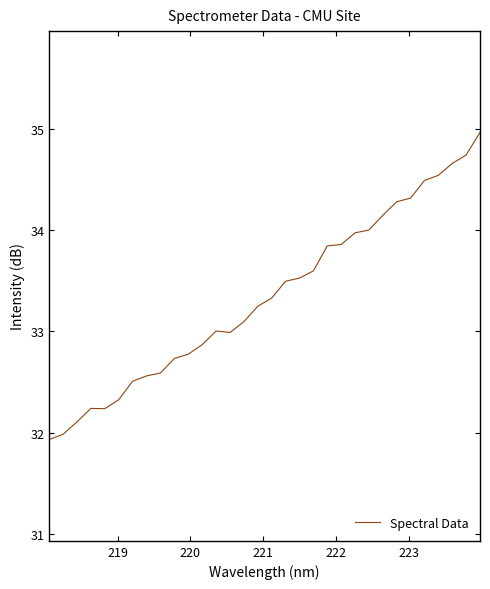

What is the difference between the maximum and minimum values?

3.0